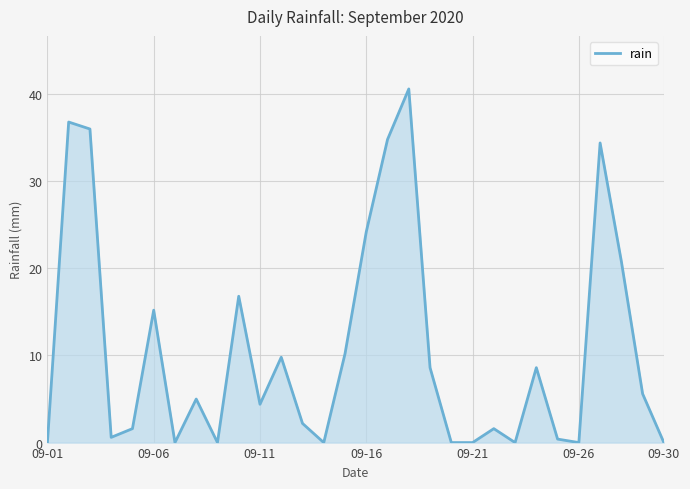

What is the difference between the maximum and minimum values?

40.6